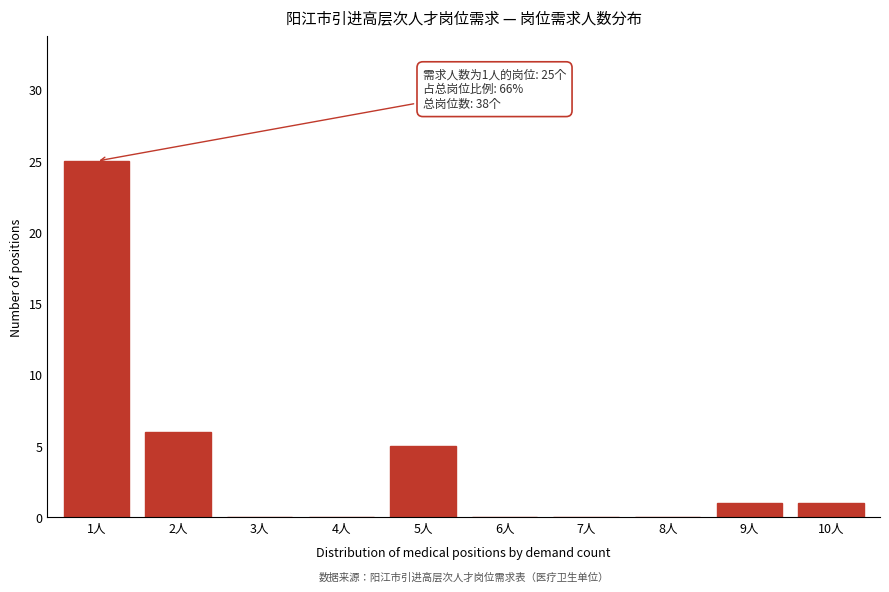

Reading left to right, extract all data points from this chart.

1人=25	2人=6	3人=0	4人=0	5人=5	6人=0	7人=0	8人=0	9人=1	10人=1